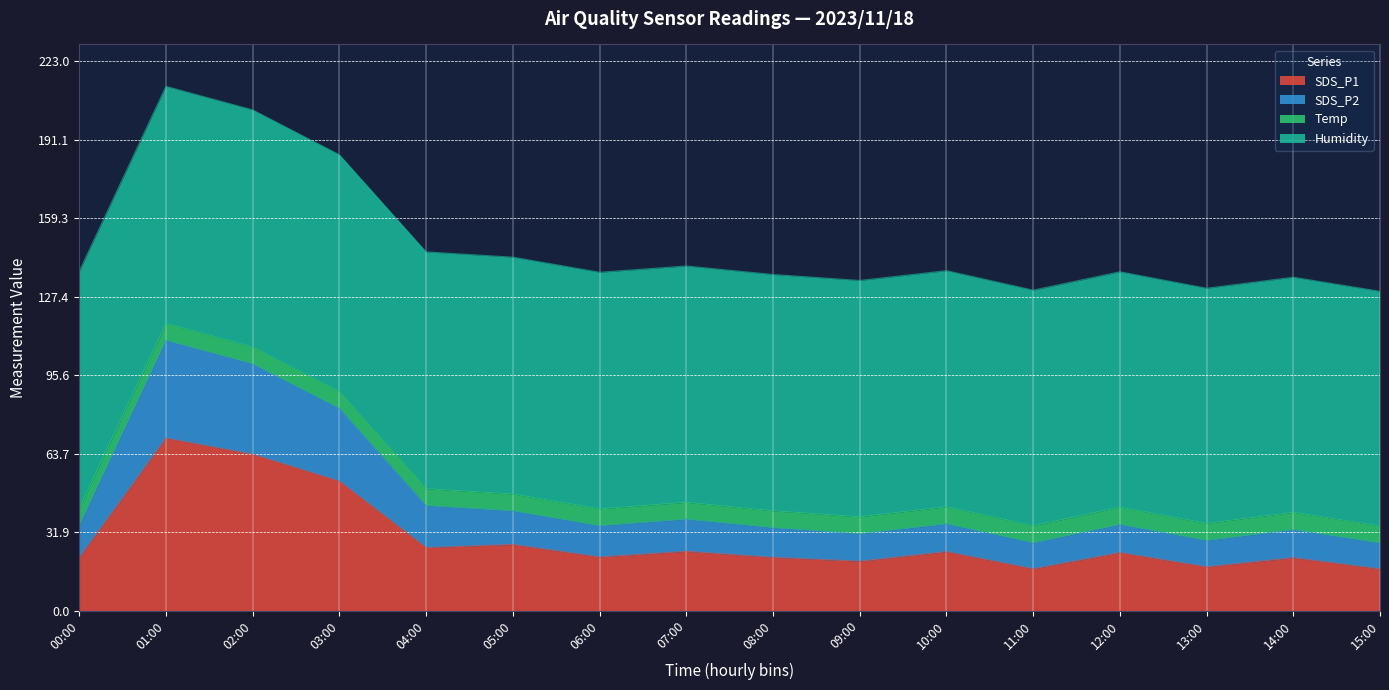

What are all the series names shown in the legend?

SDS_P1, SDS_P2, Temp, Humidity